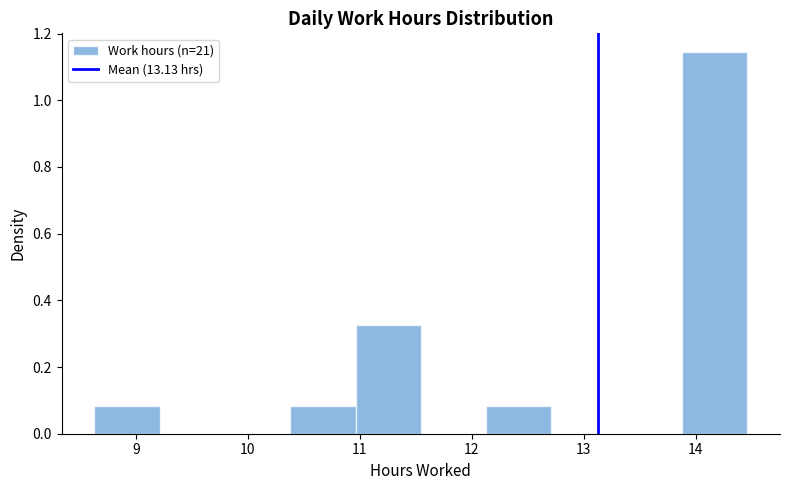

How tall is the bar that spans 13.9 to 14.5 on the x-axis? Neither the bar edges nor the heights are printed on the chart, so give them approximately, as read against the axes.

1.14